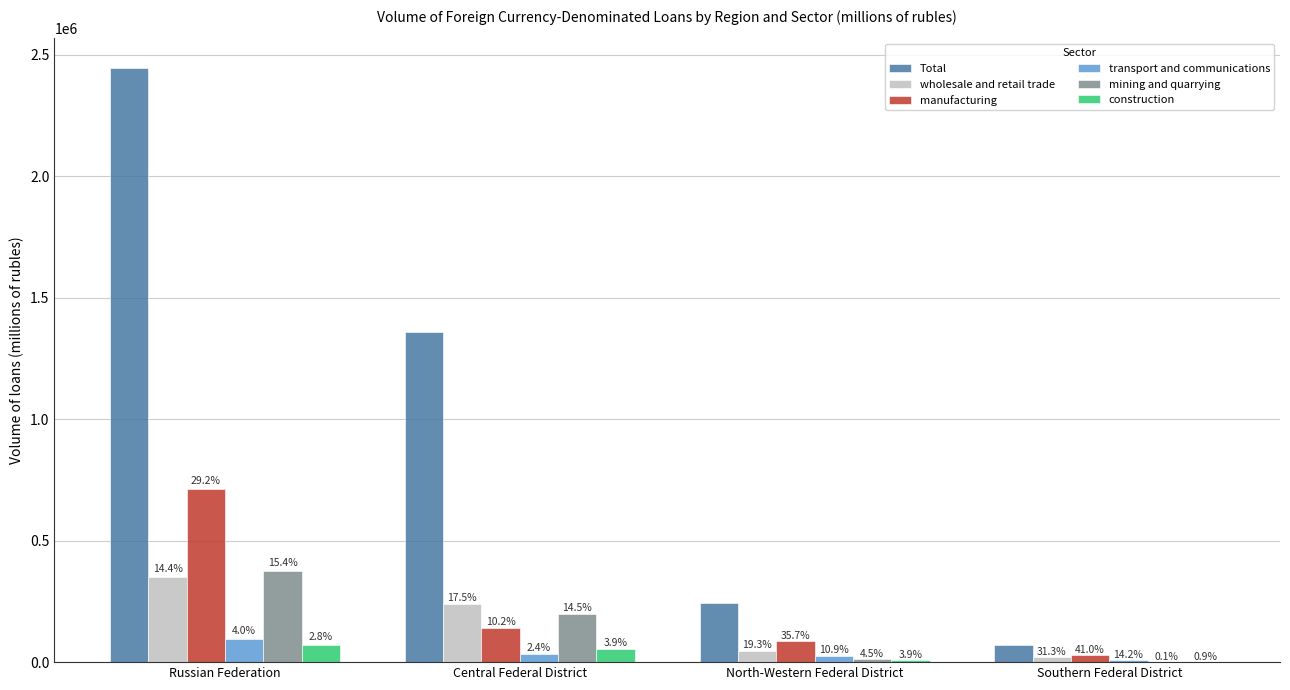

Does the chart contain stacked bars?

No